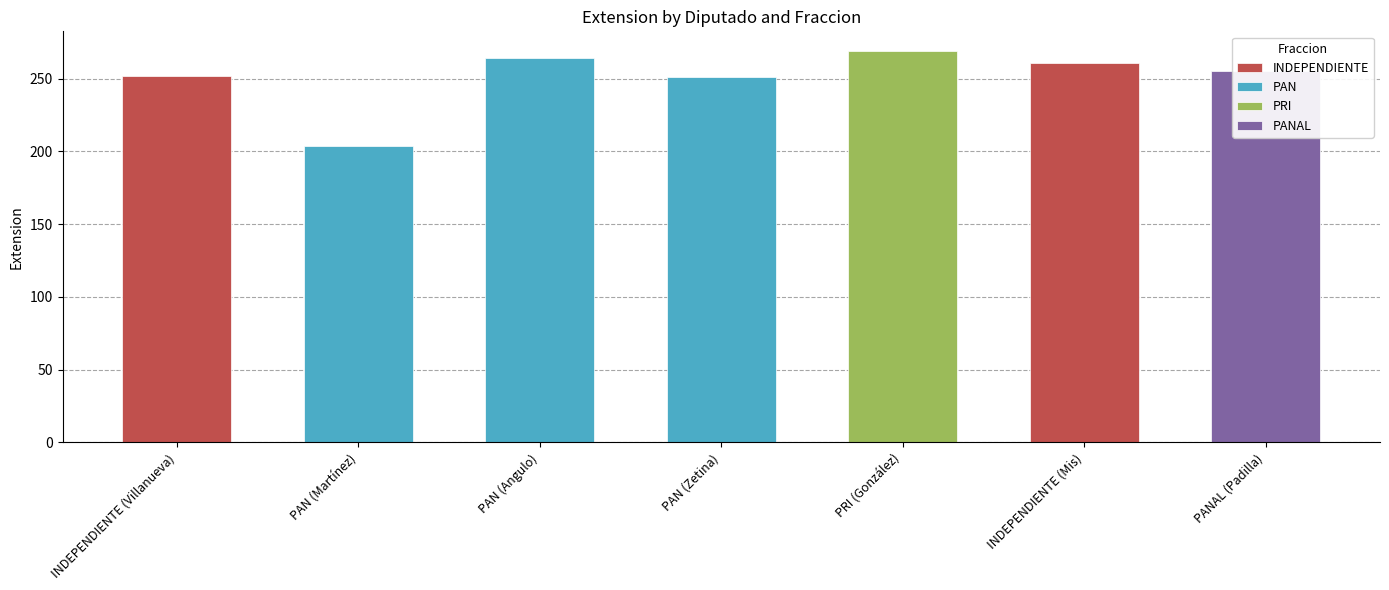

What position from the right is PAN (Zetina)?

4